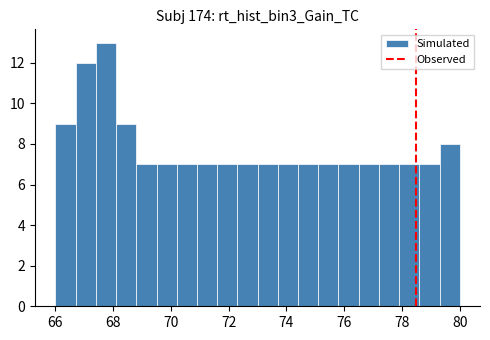

Around what value on the x-axis is the tallest bar? Give the approximate position of its centre, as read against the axis.

67.8